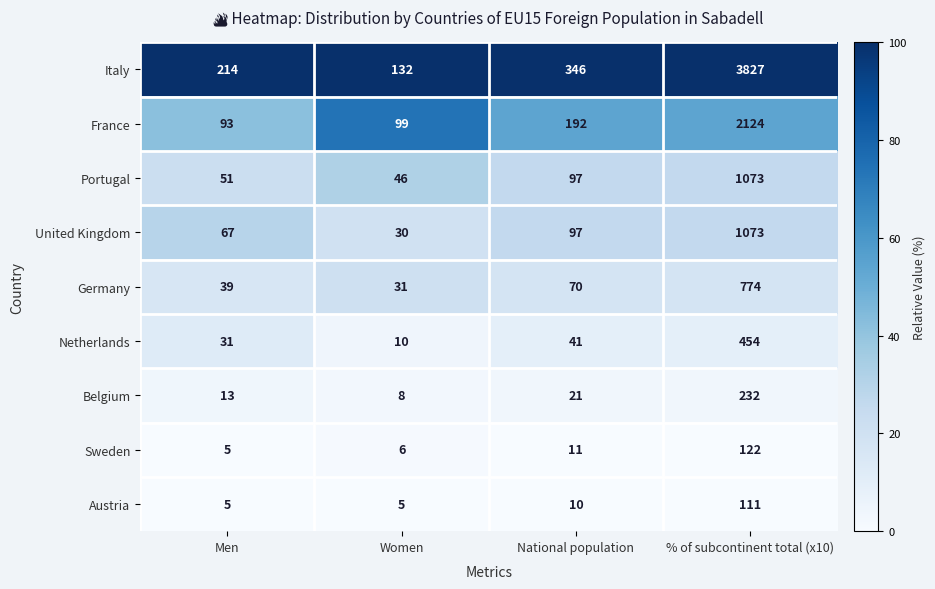

What is the total value across all series at Men?

518